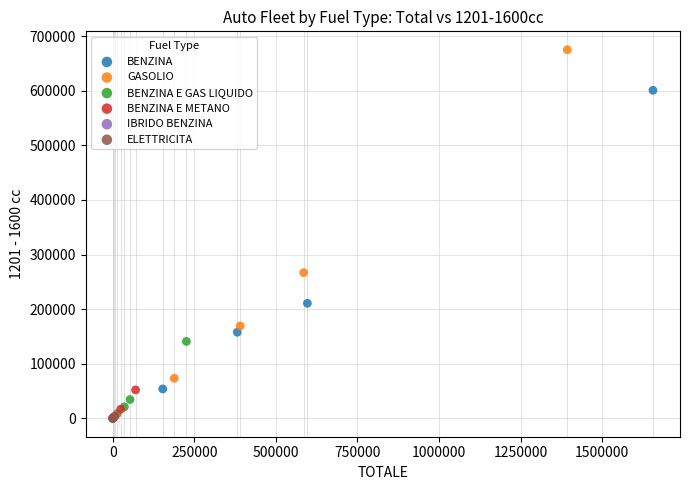

Which series contains the highest Y value?

GASOLIO